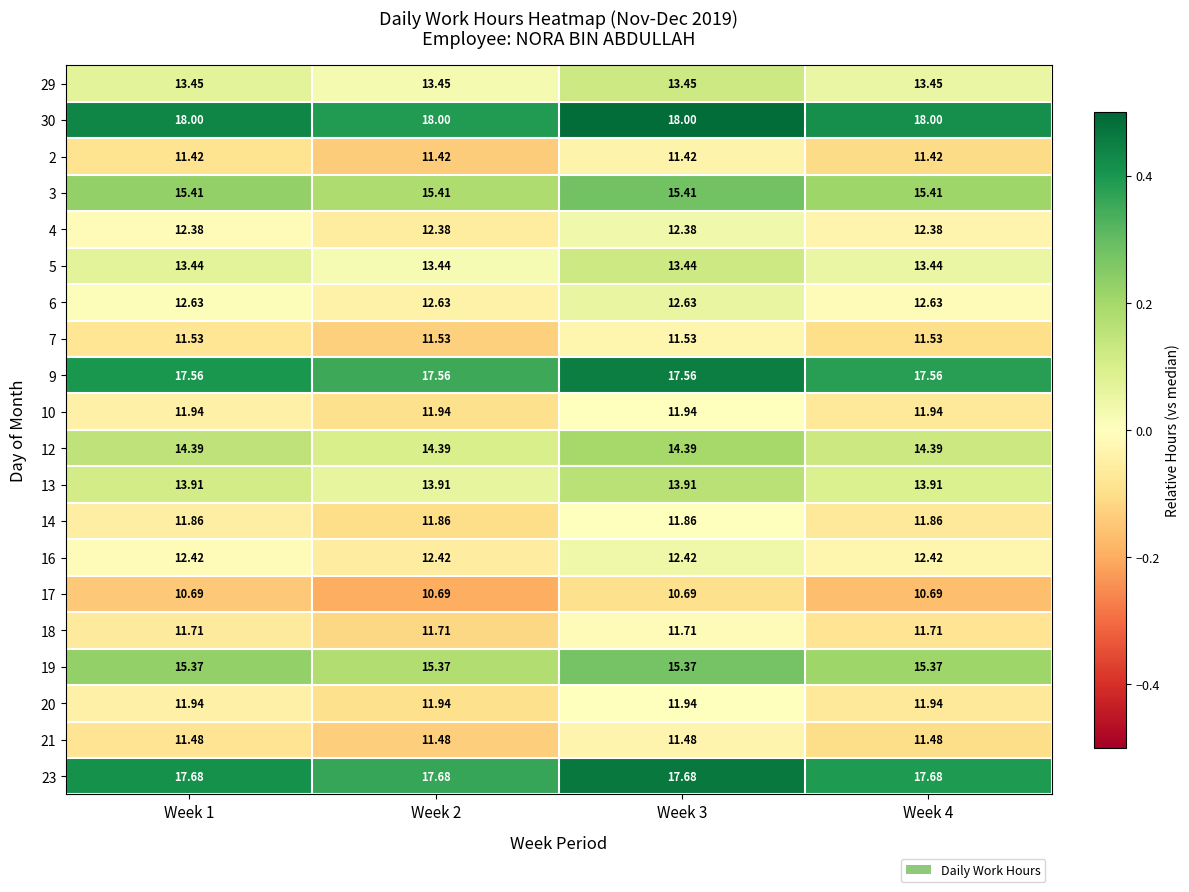

Is the value of 13 at Week 2 greater than the value of 17 at Week 3?

Yes